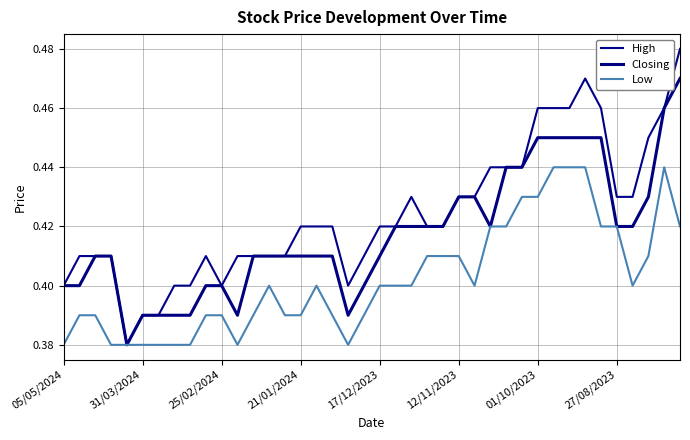

What is the minimum value shown in the chart?

0.4